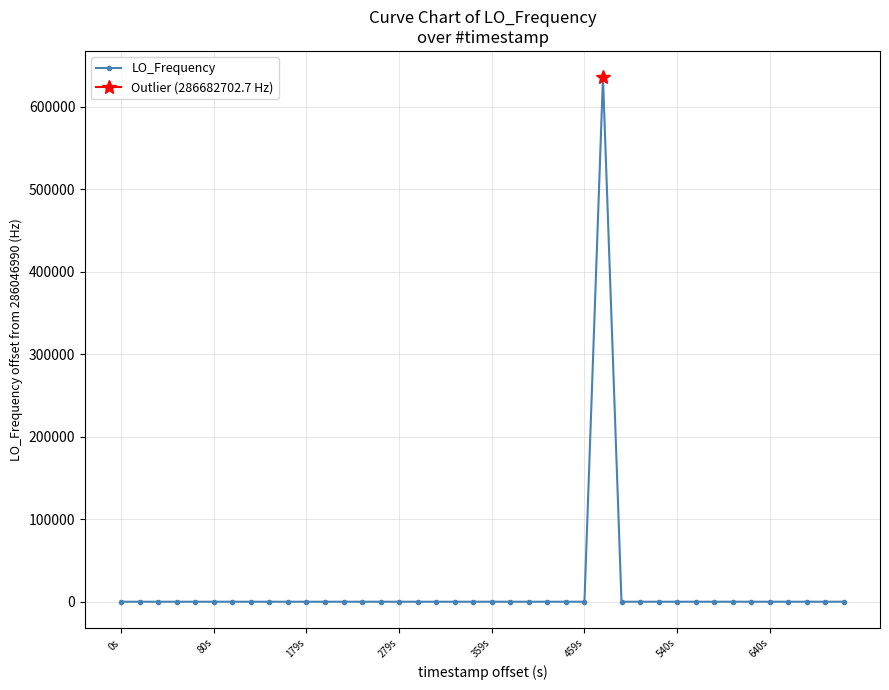

What is the approximate value at 32?

9.0